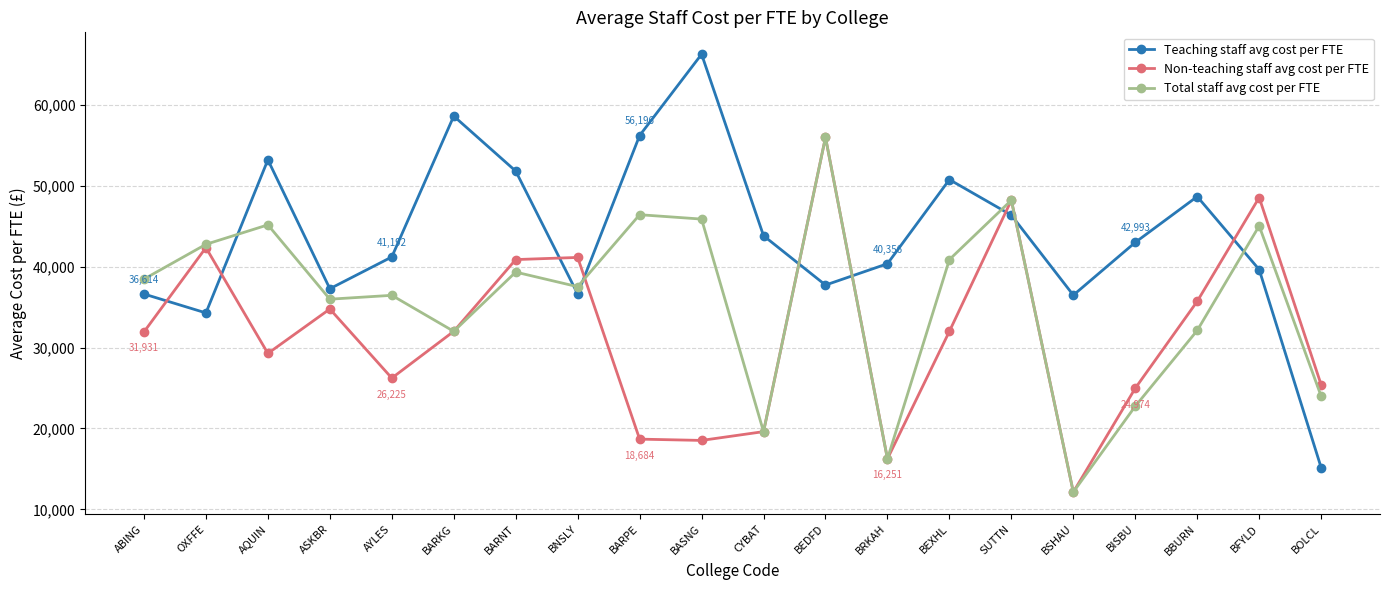

What is the total value across all series at BSHAU?

60757